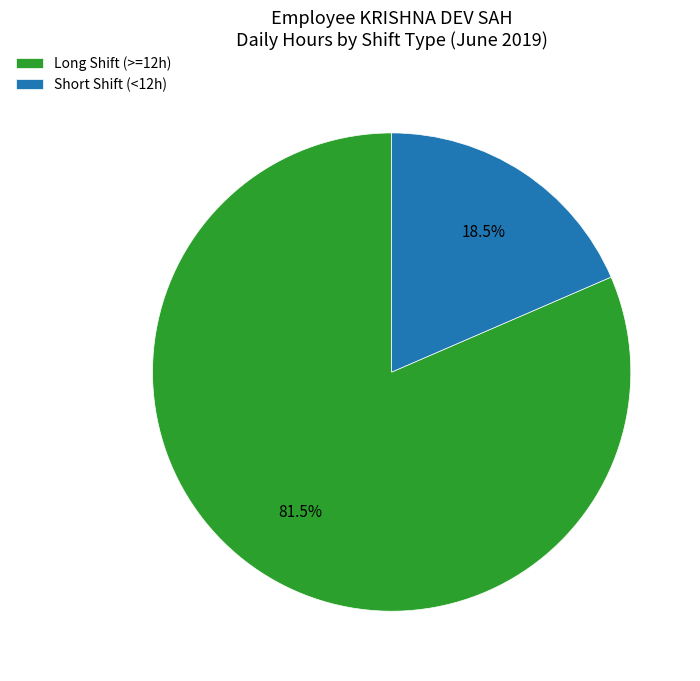

Rank the categories by value from highest to lowest.

Long Shift (>=12h), Short Shift (<12h)